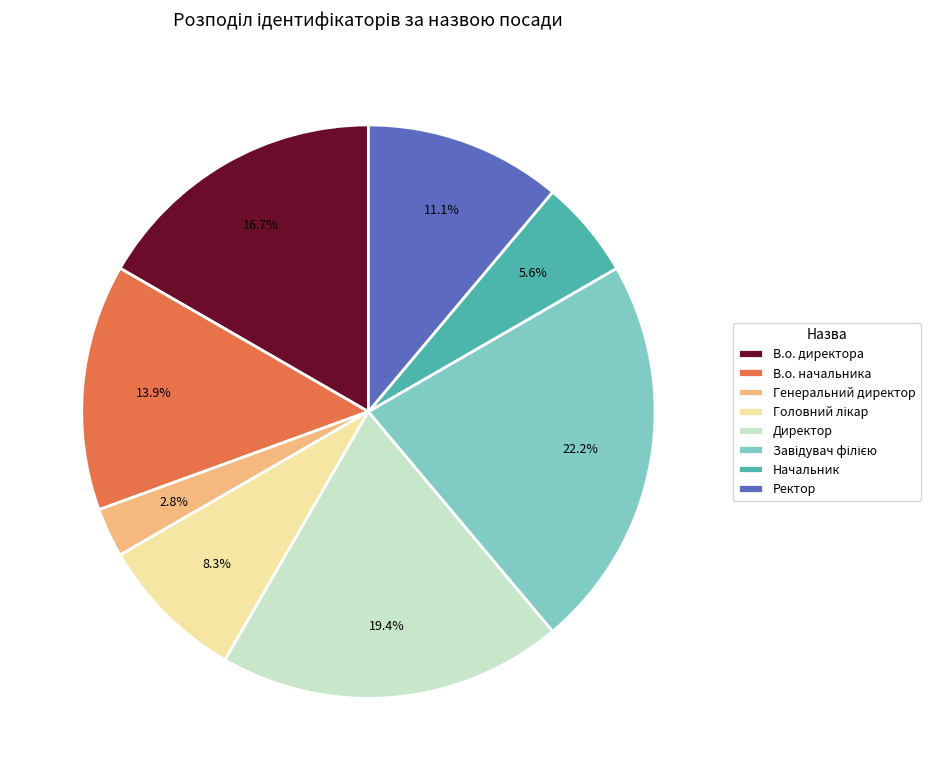

Is there any slice that represents more than half of the pie?

No